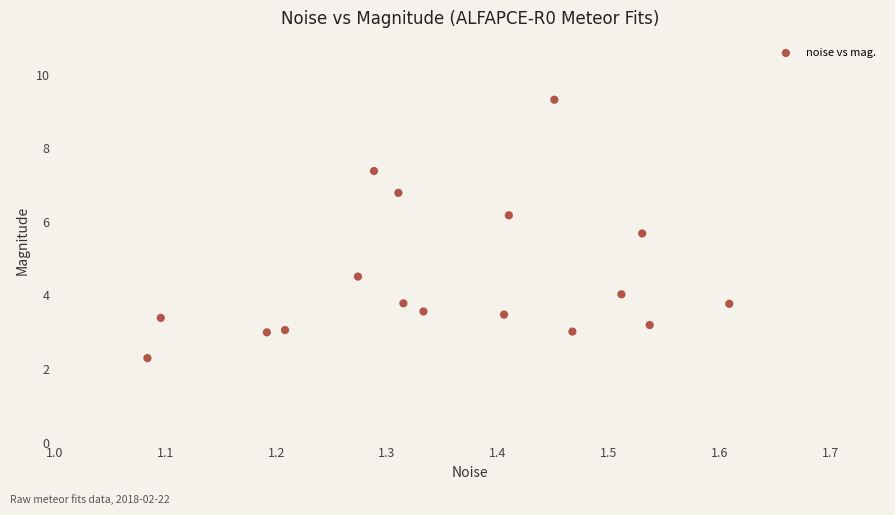

What is the range of Y values (max minus min)?

7.0